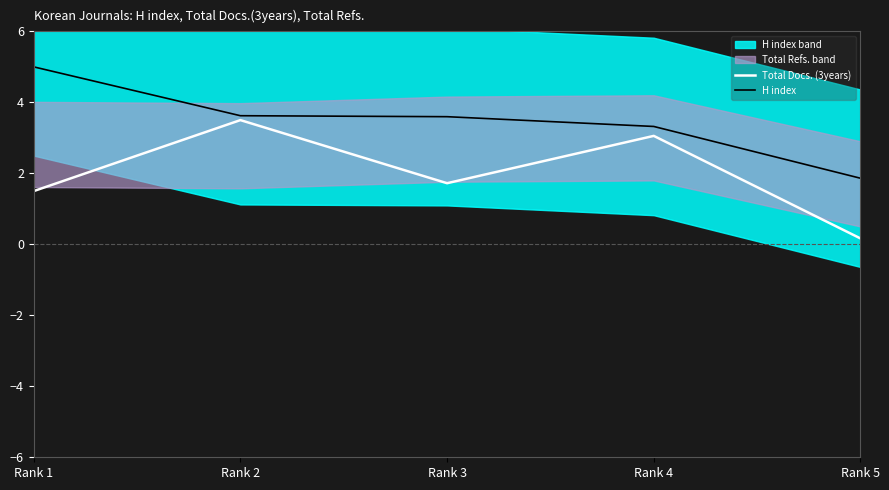

The value of H index at Rank 1 is 5.0. True or false?

True